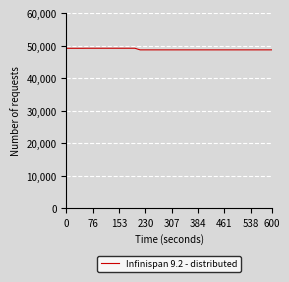

What is the smallest value displayed?

48752.8